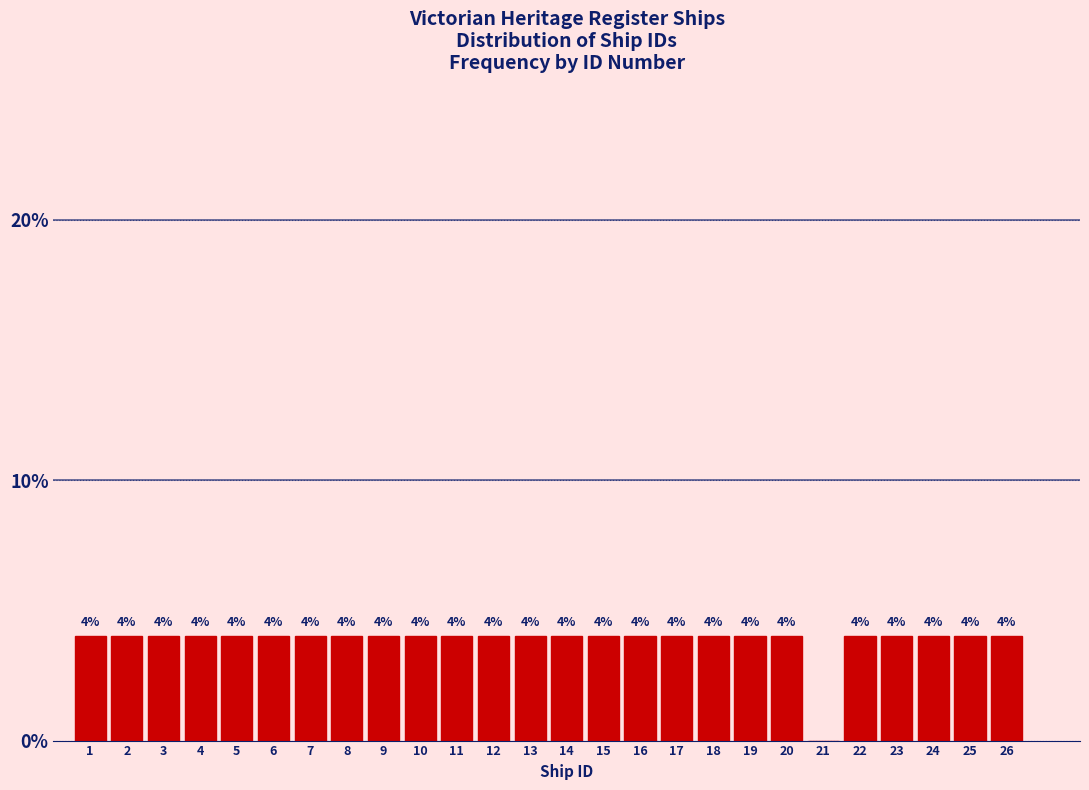

Reading left to right, list all the values displayed in this chart.

1=4	2=4	3=4	4=4	5=4	6=4	7=4	8=4	9=4	10=4	11=4	12=4	13=4	14=4	15=4	16=4	17=4	18=4	19=4	20=4	21=0	22=4	23=4	24=4	25=4	26=4